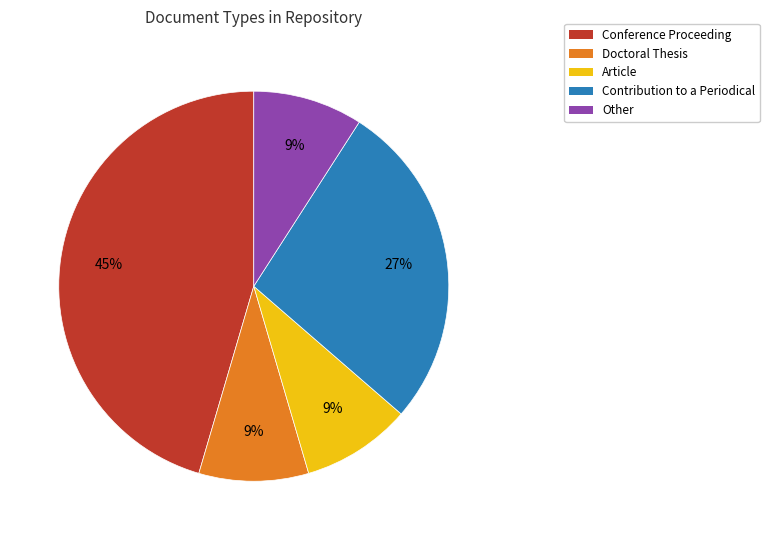

How many segments does this pie chart have?

5